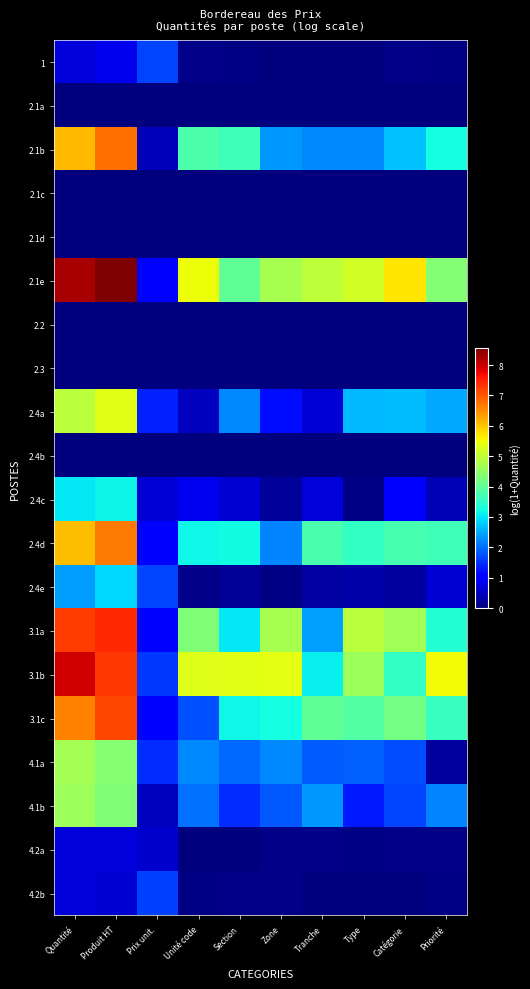

Rank the series at Produit HT from highest to lowest value.

2.1e, 3.1a, 3.1b, 3.1c, 2.1b, 2.4d, 2.4a, 4.1a, 4.1b, 2.4c, 2.4e, 1, 4.2a, 4.2b, 2.1a, 2.1c, 2.1d, 2.2, 2.3, 2.4b